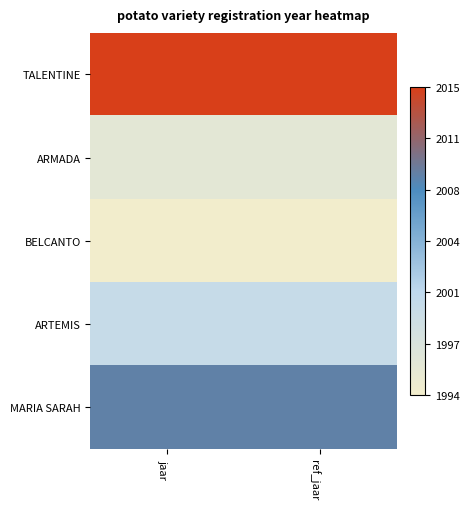

Reading right to left, what are all the values shown in this chart?

TALENTINE: ref_jaar=2015	jaar=2015
ARMADA: ref_jaar=1996	jaar=1996
BELCANTO: ref_jaar=1994	jaar=1994
ARTEMIS: ref_jaar=2000	jaar=2000
MARIA SARAH: ref_jaar=2009	jaar=2009